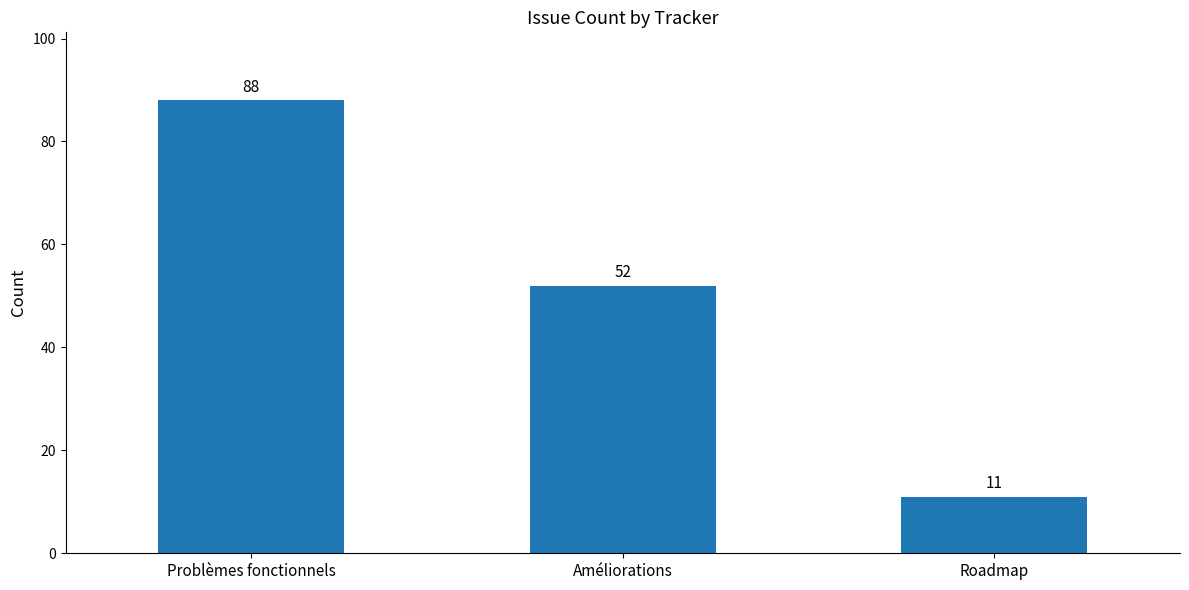

What is the change in value from Problèmes fonctionnels to Améliorations?

-36